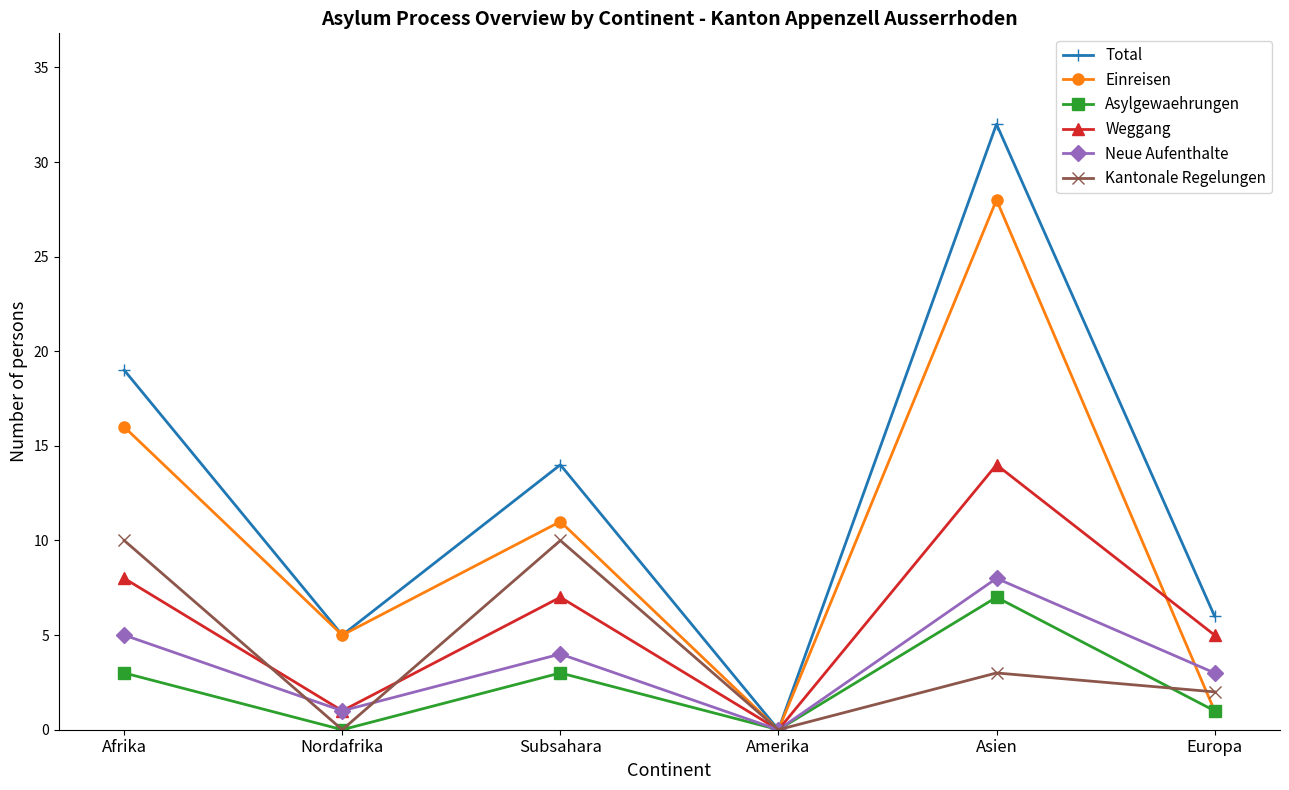

In Einreisen, how many points are lower than both neighbors (excluding endpoints)?

2